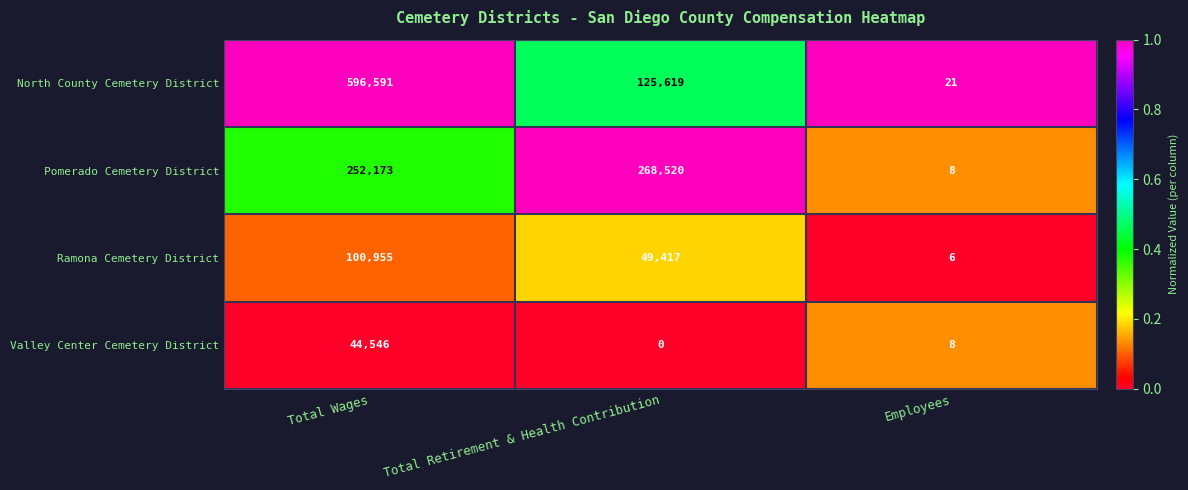

At which category is the sum across all series the highest?

Total Wages